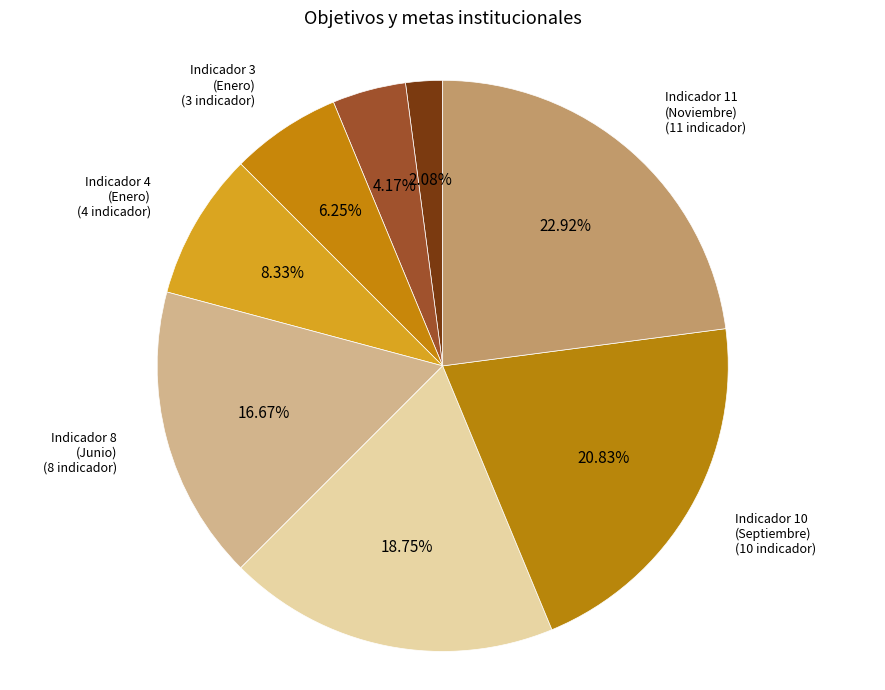

Is there any slice that represents more than half of the pie?

No